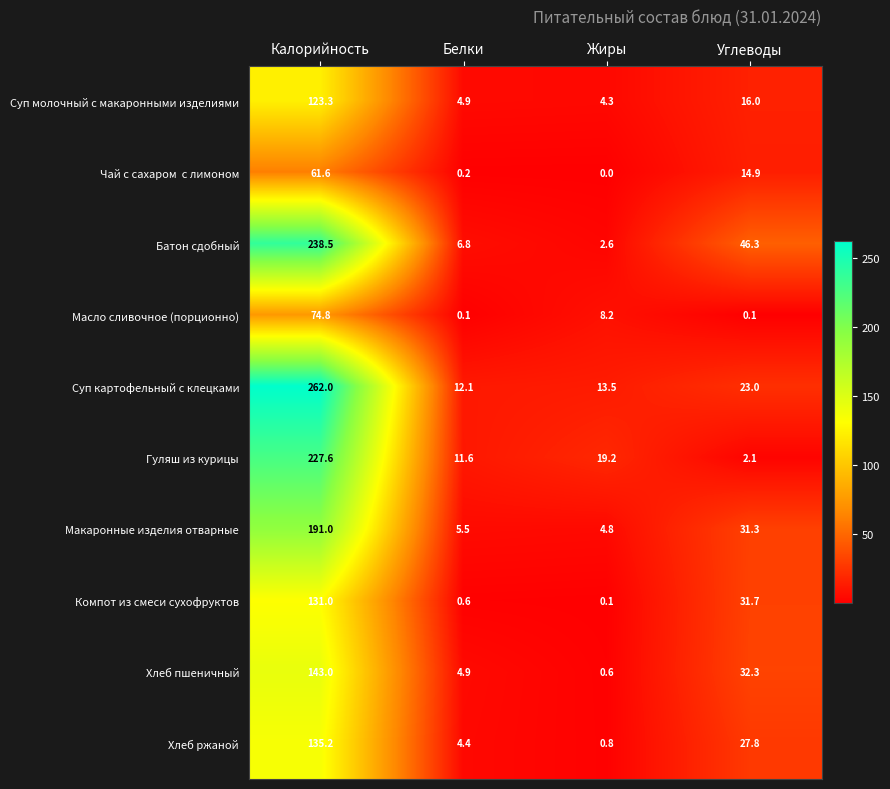

The Масло сливочное (порционно) series shows 74.8 at Калорийность. True or false?

True